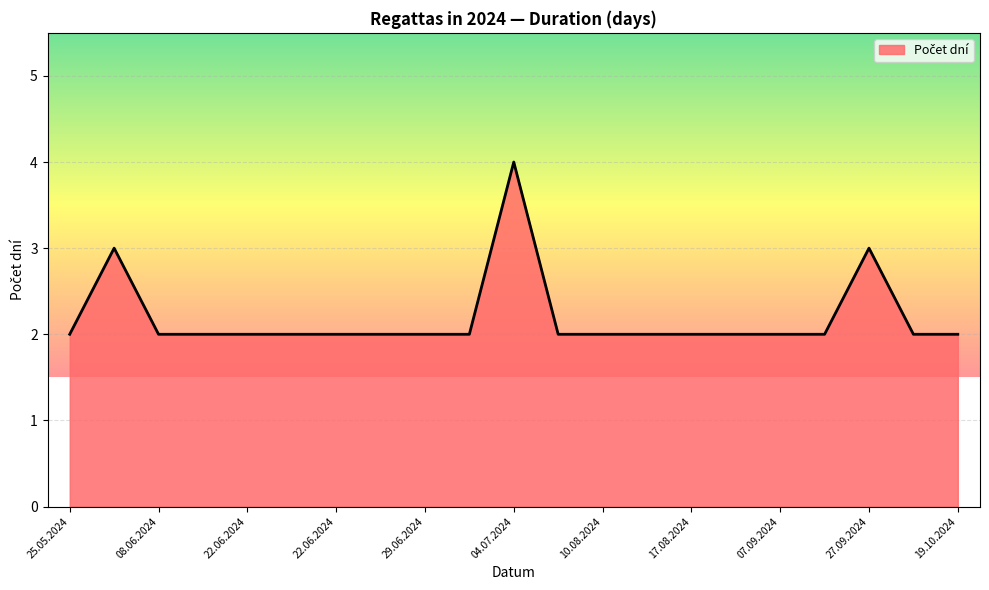

What is the difference between the maximum and minimum values?

2